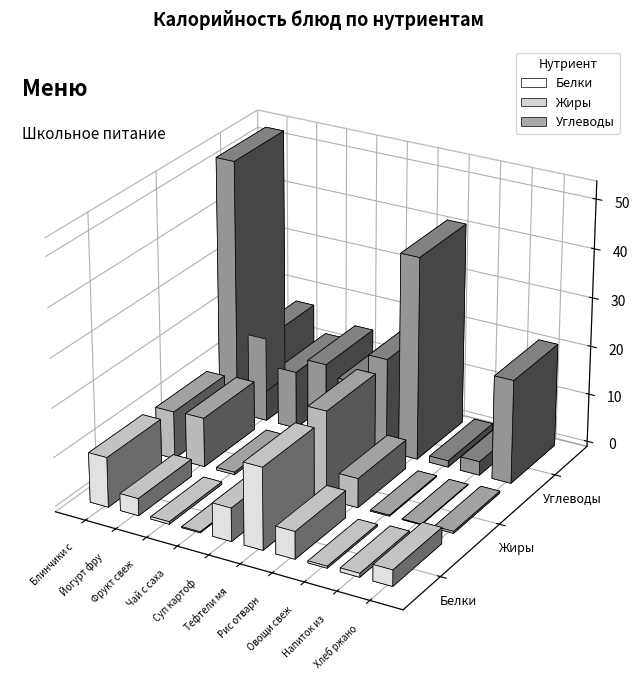

Which series has the widest spread of values?

Углеводы